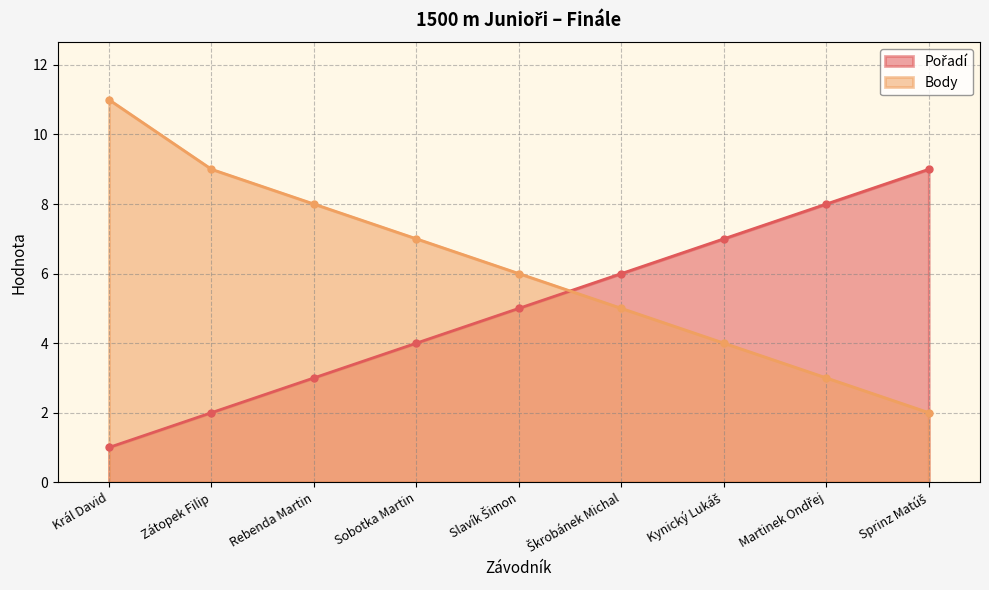

What is the sum of all Body values?

55